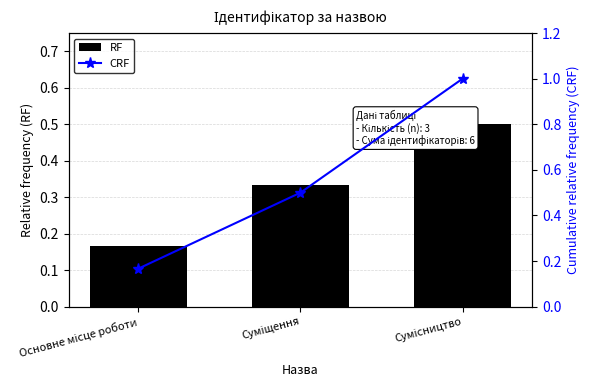

How many categories are shown in the chart?

3